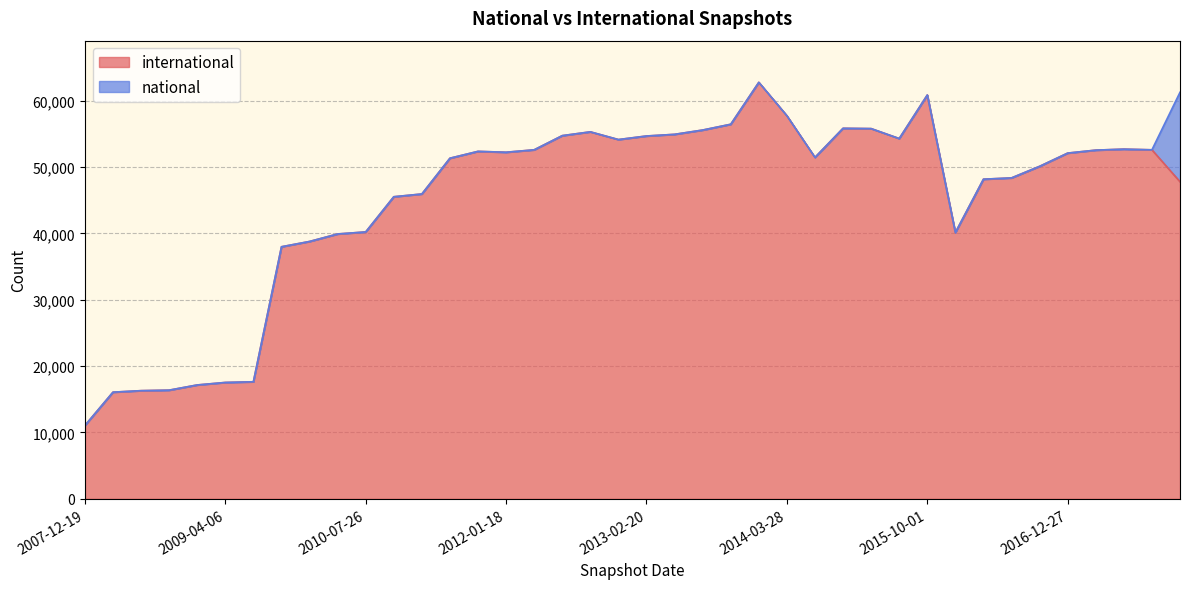

What is the sum of all values?

1798140